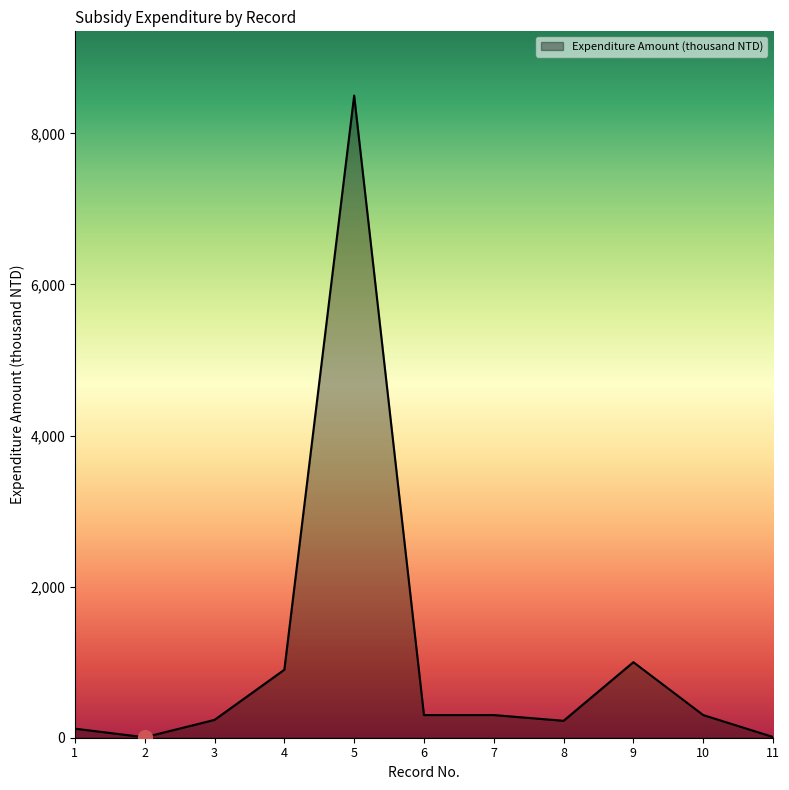

What is the maximum value shown in the chart?

8500